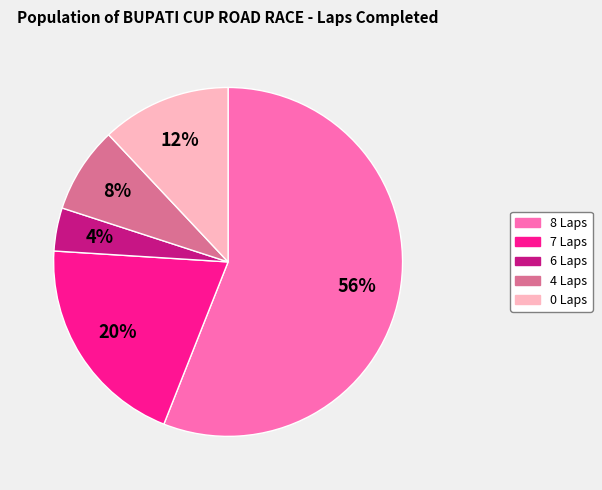

True or false: 4 Laps accounts for 8% of the total.

True